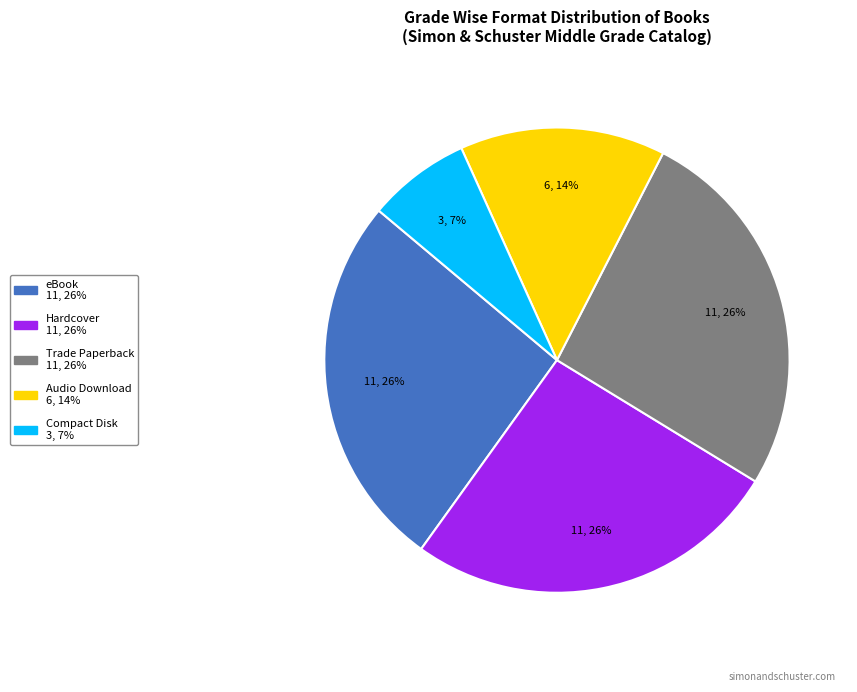

True or false: Trade Paperback accounts for 26% of the total.

True